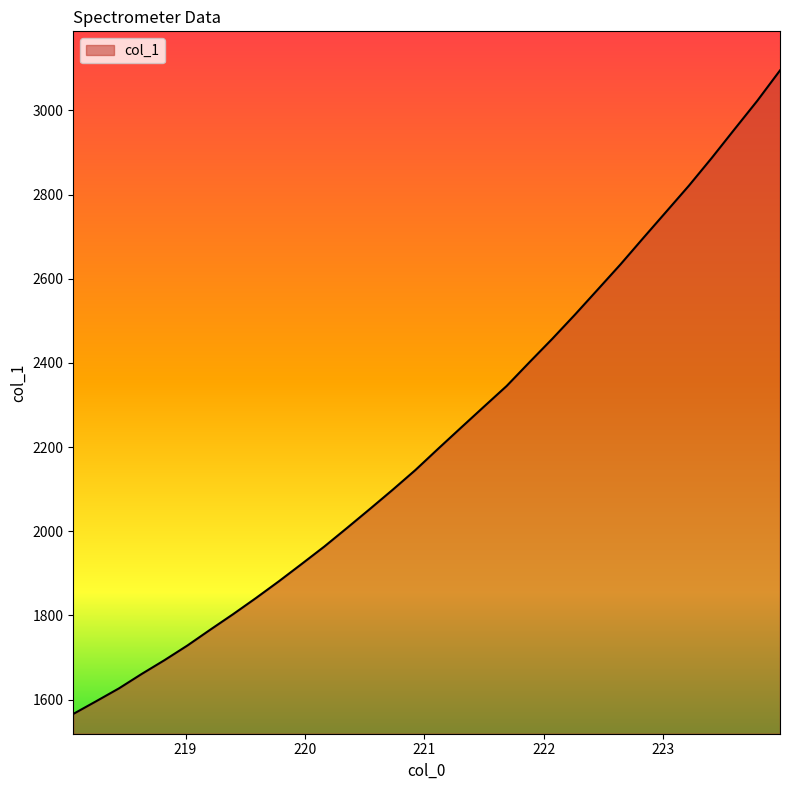

How many lines are shown in the chart?

1